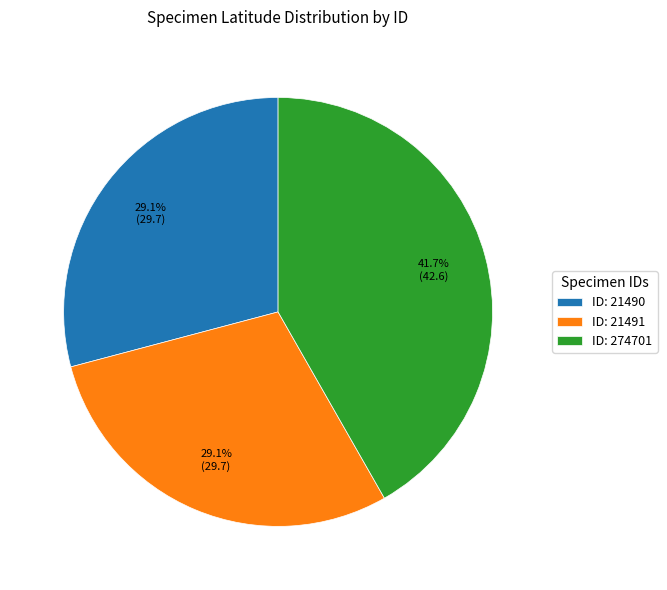

Is the sum of ID: 21491 and ID: 274701 greater than half?

Yes